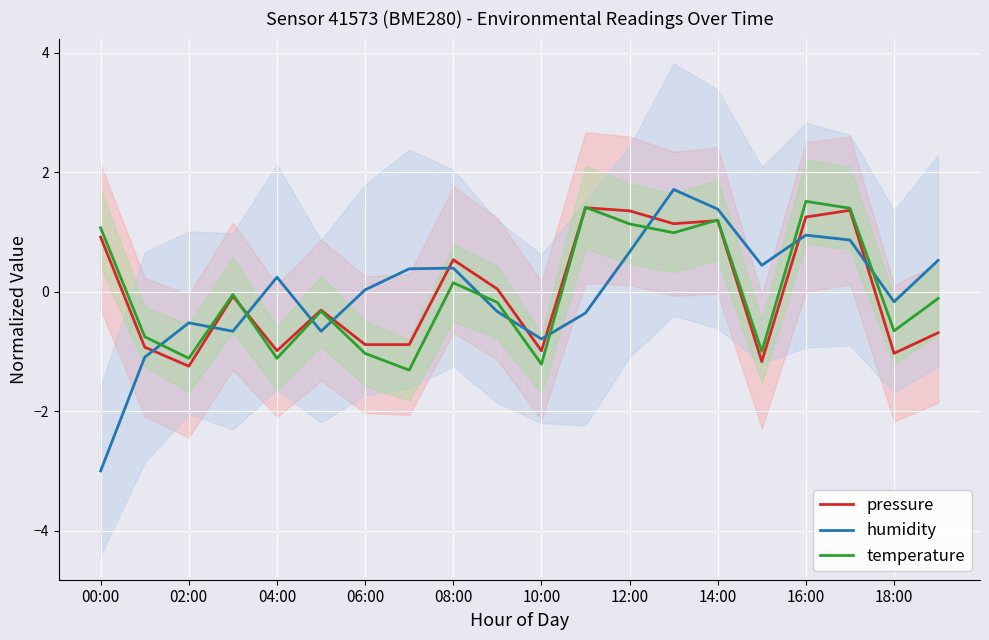

What is the minimum value for humidity?

-3.0